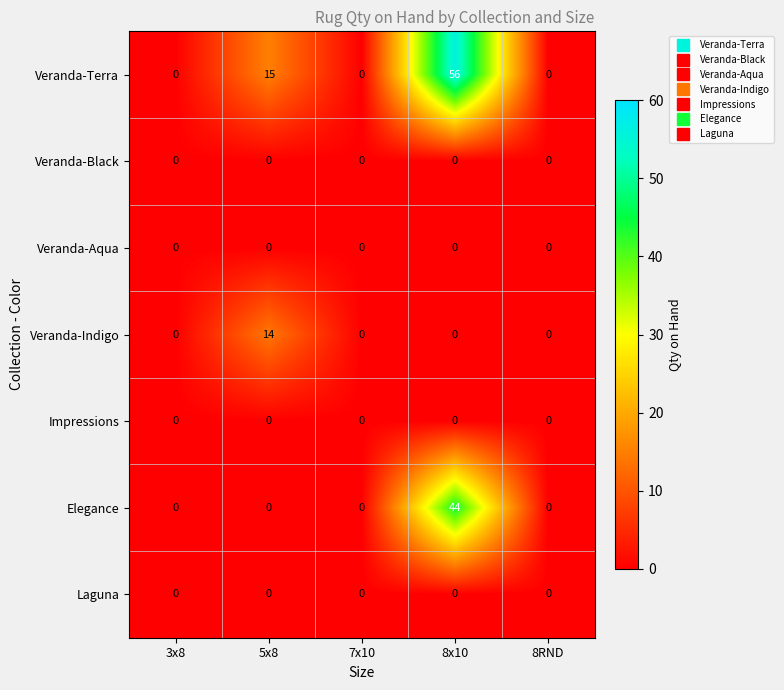

What is the maximum value shown in the chart?

56